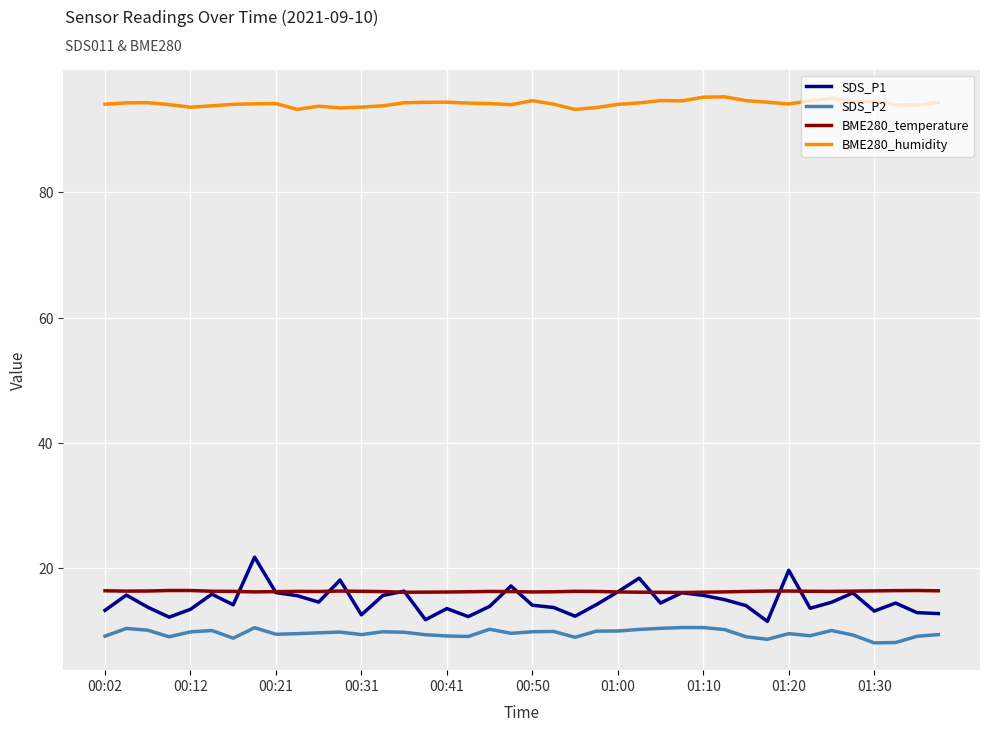

Which series has the widest spread of values?

SDS_P1